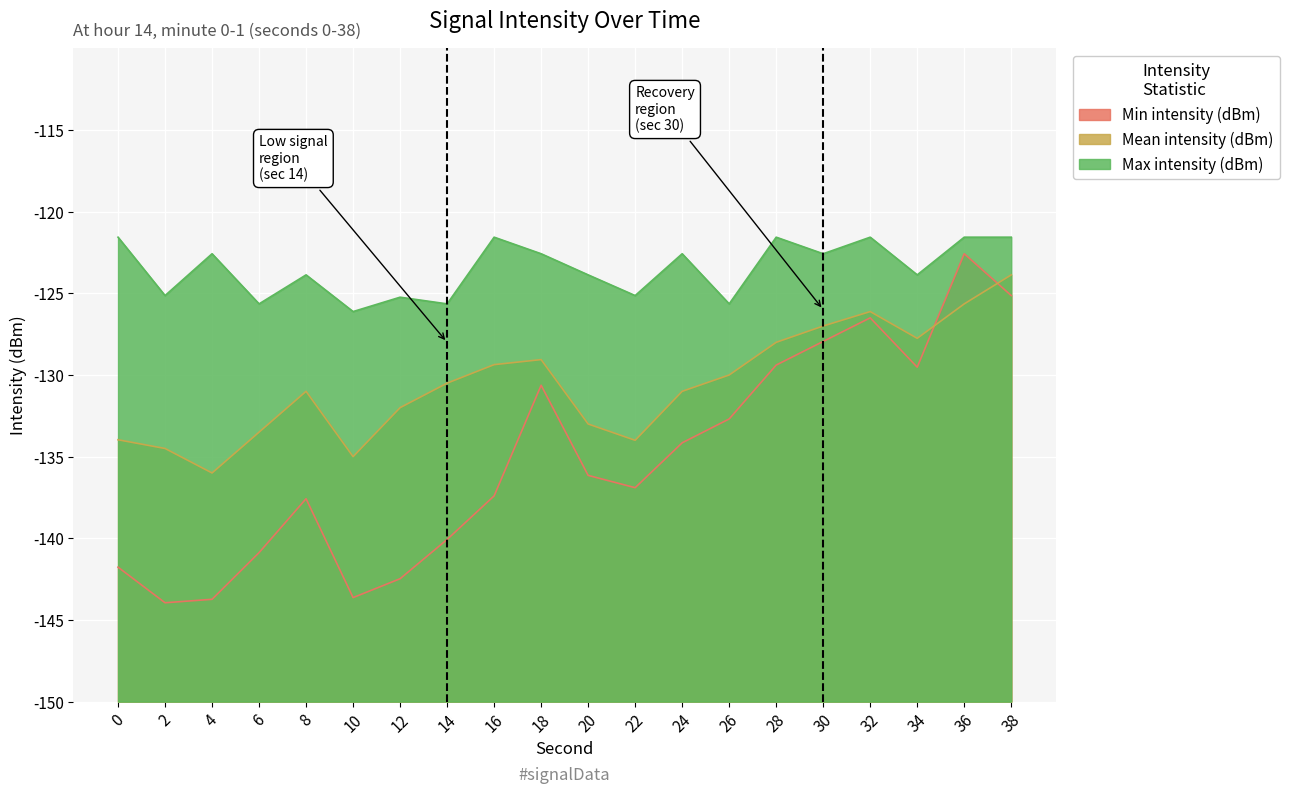

True or false: Mean intensity (dBm) and Max intensity (dBm) cross at least once.

False